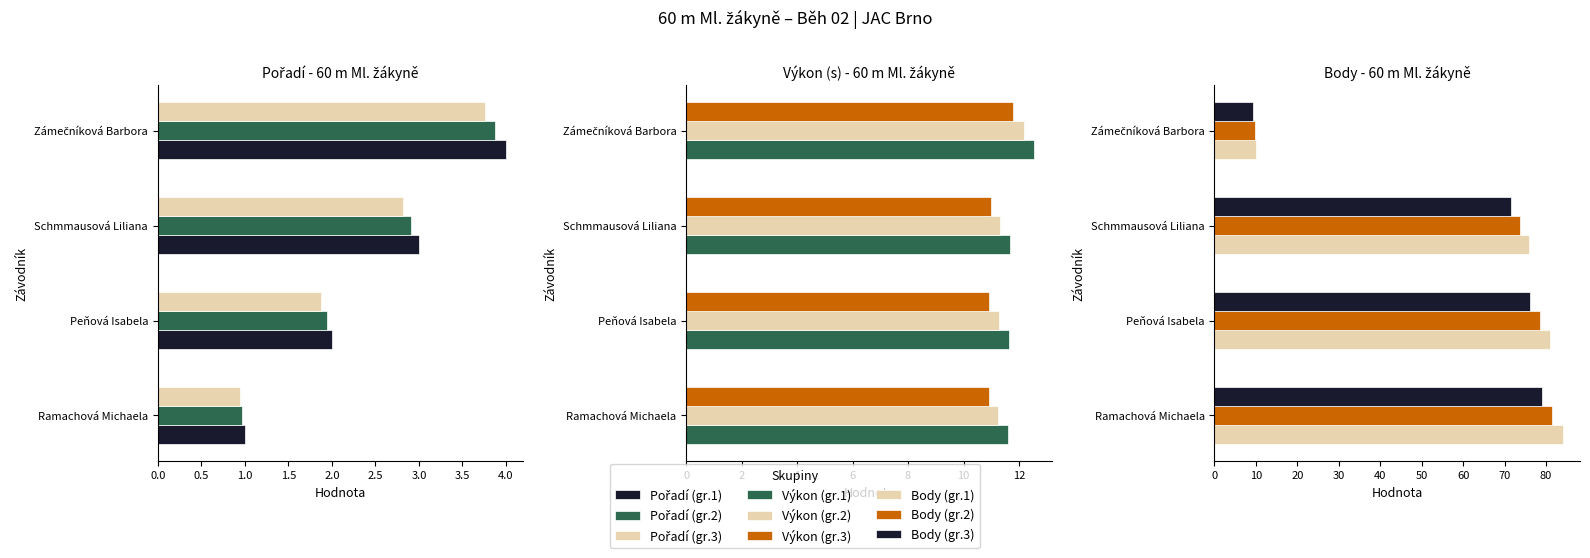

What is the difference between the maximum and minimum values in the Body series?

74.0